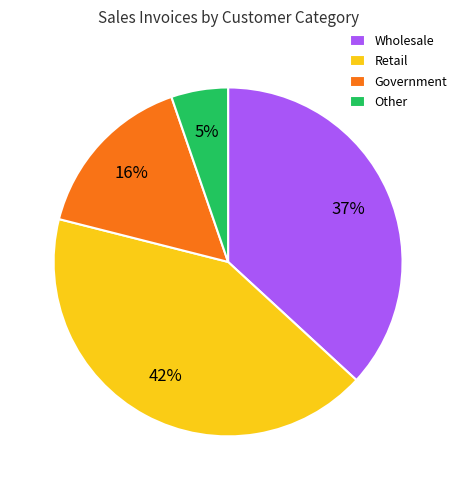

Rank the categories by value from lowest to highest.

Other, Government, Wholesale, Retail